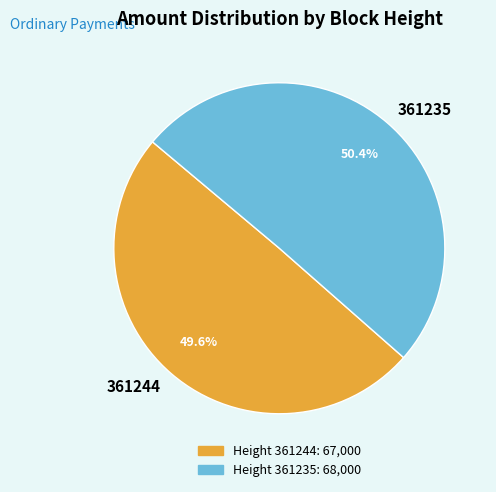

What percentage is the 361235 slice, to the nearest percent?

50%